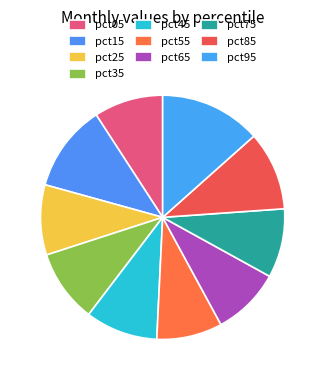

What percentage is NOT represented by pct25?

90.7%